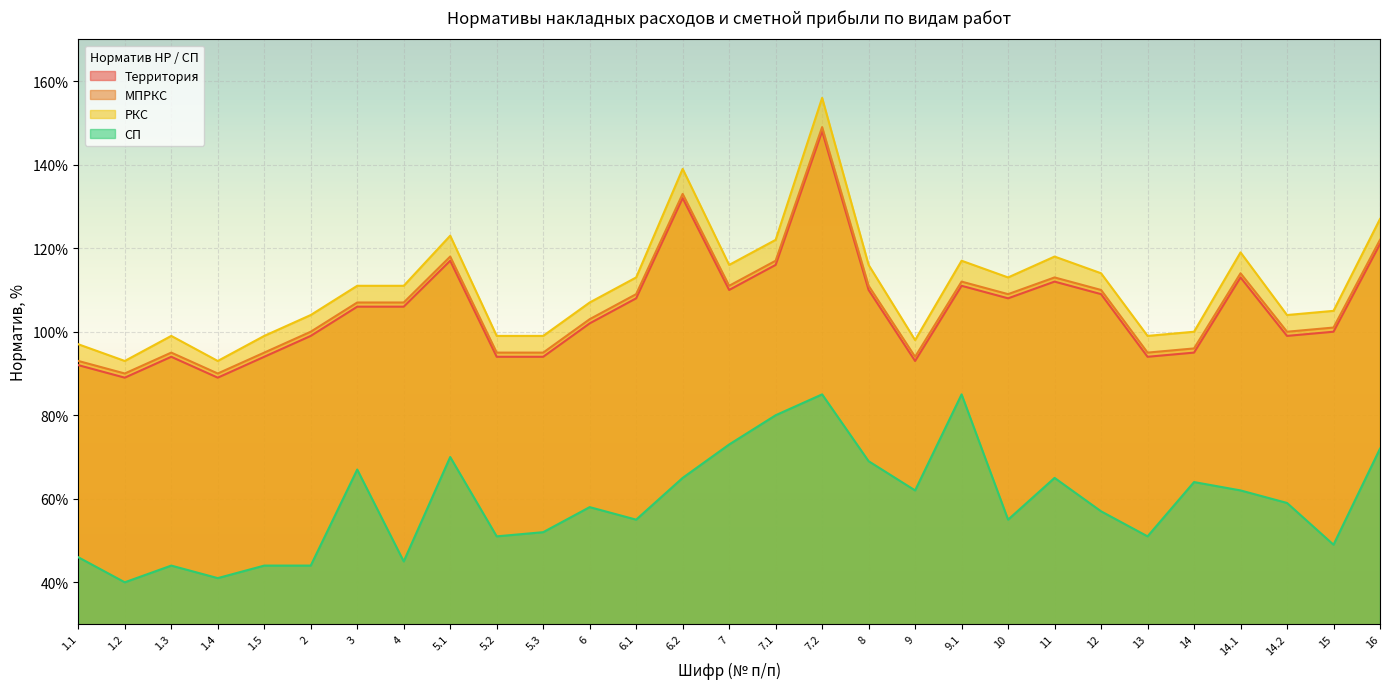

True or false: МПРКС has more than 2 interior local peaks.

True